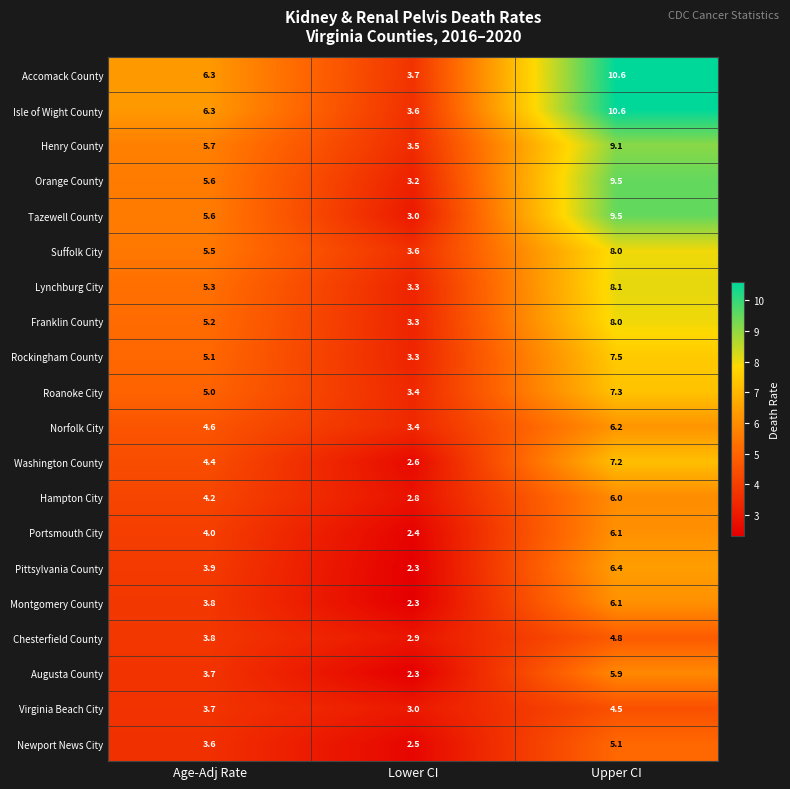

Read the Accomack County value at Upper CI.

10.6